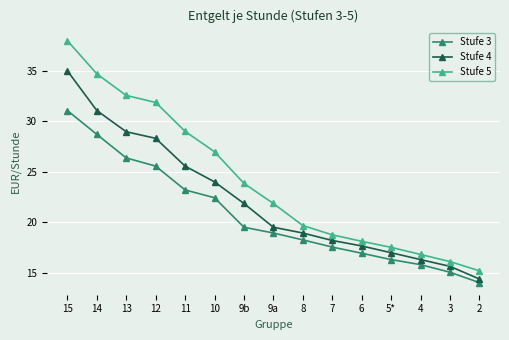

Is it true that Stufe 4 equals 6.6 at 9a?

False